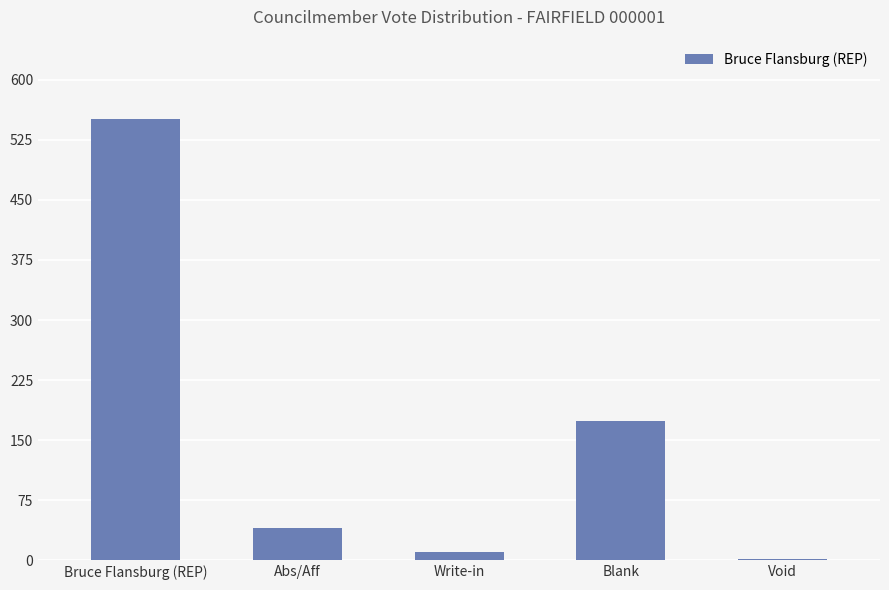

How many categories are shown in the chart?

5